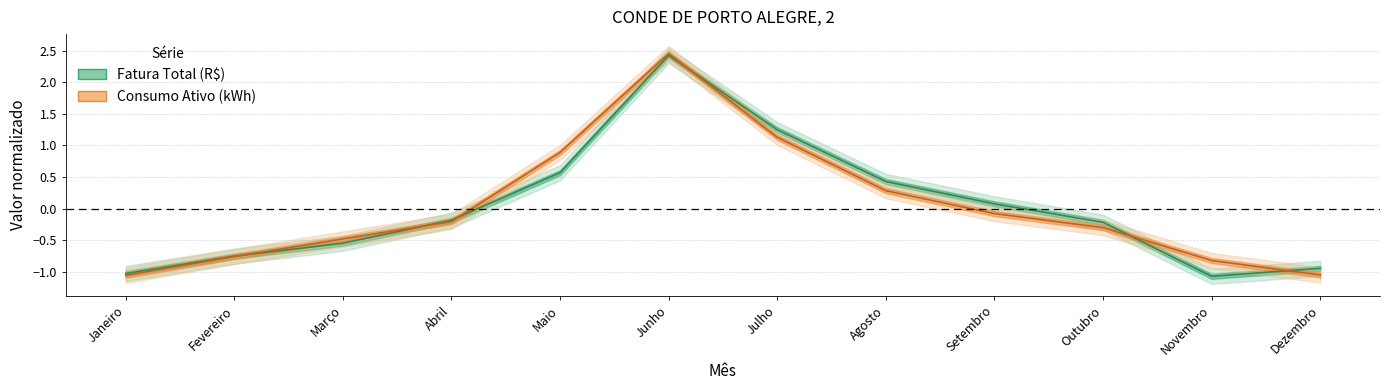

What is the approximate value of Fatura Total (R$) at Junho?

2.4